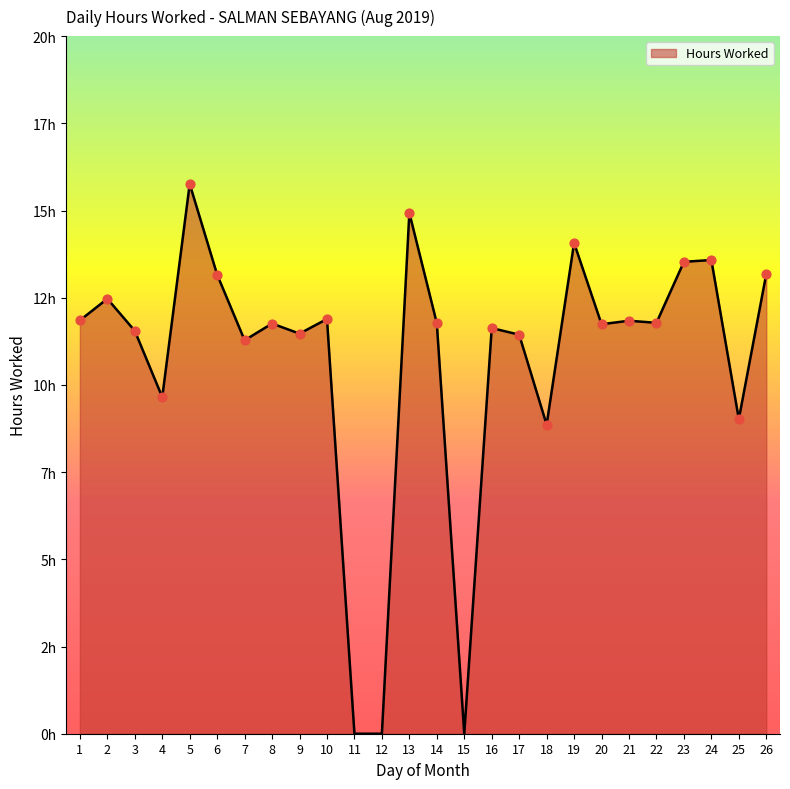

What is the ratio of the value at 19 to the value at 1?

1.2